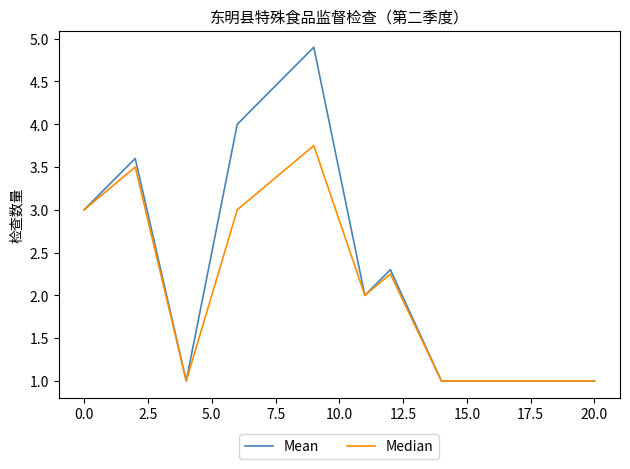

What is the lowest value of the Mean series?

1.0